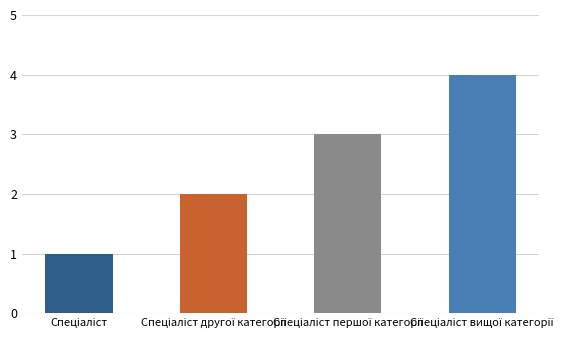

What is the smallest value displayed?

1